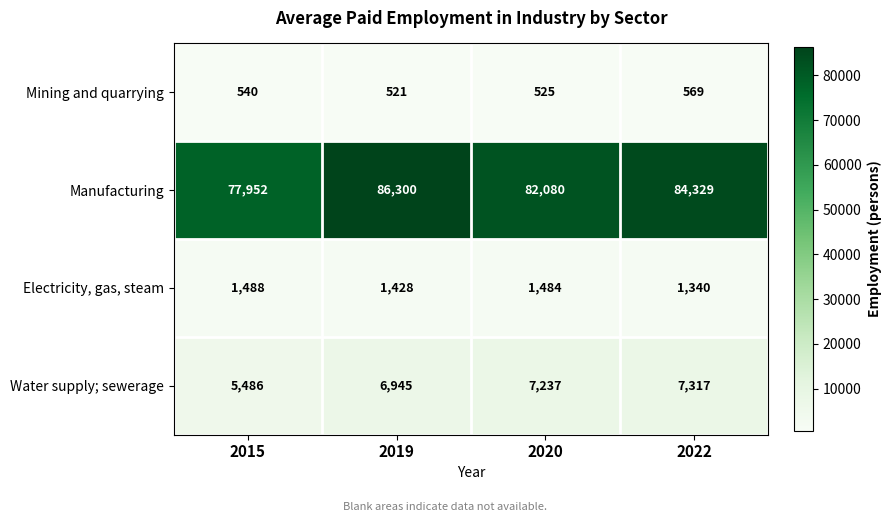

What is the difference between the maximum and second lowest values in the Electricity, gas, steam series?

60